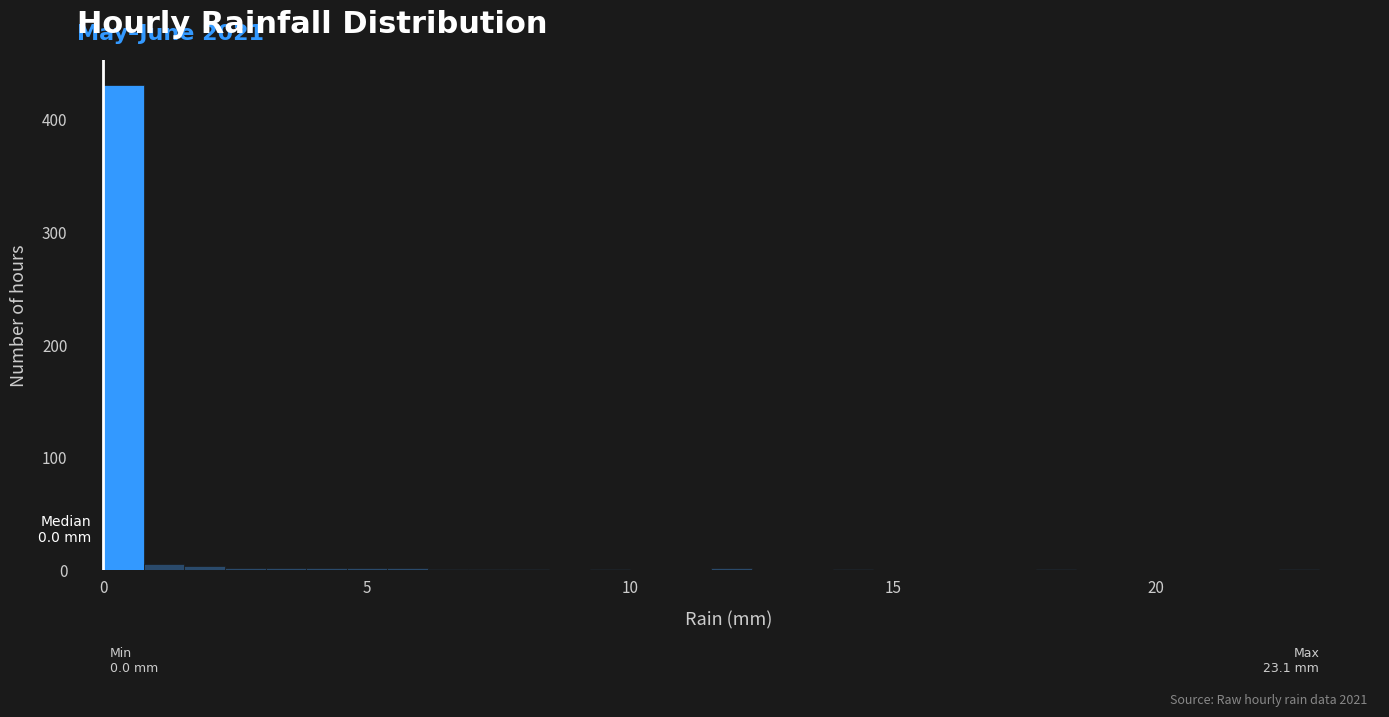

Around what value on the x-axis is the tallest bar? Give the approximate position of its centre, as read against the axis.

0.5